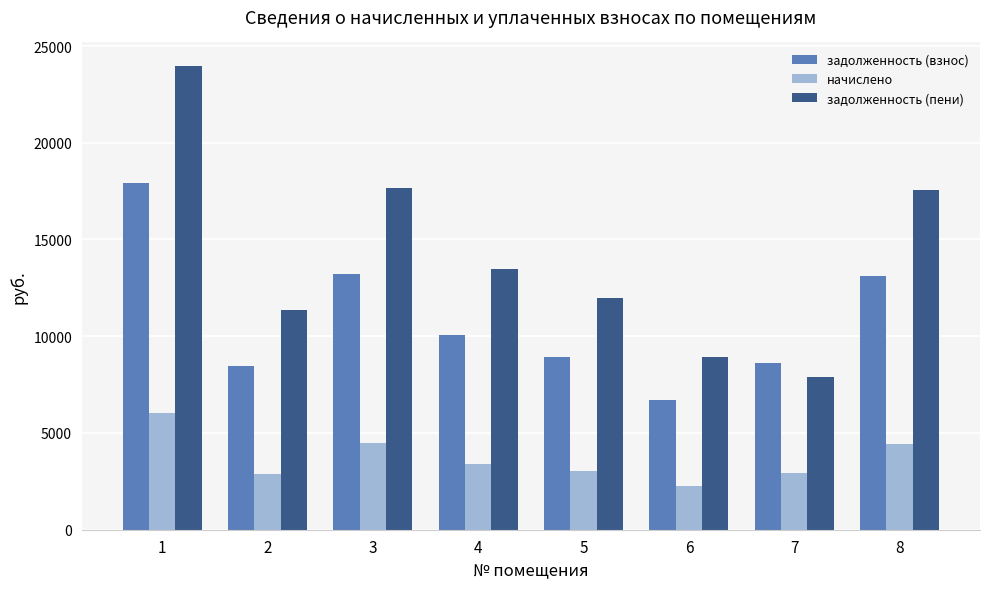

At how many categories does at least one series exceed 23108?

1